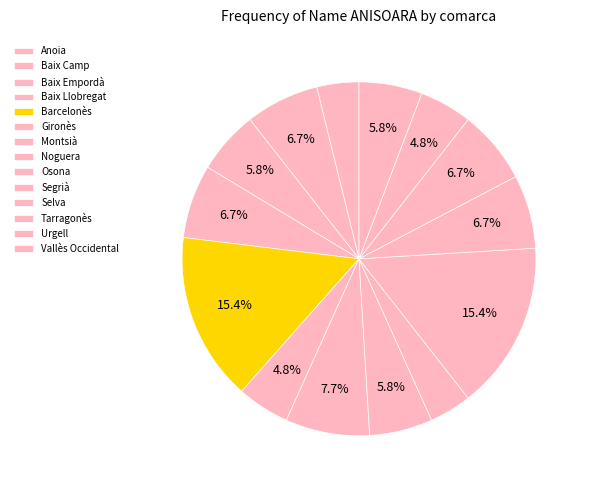

To the nearest percent, what is the difference between the largest and smallest slice percentages?

12%